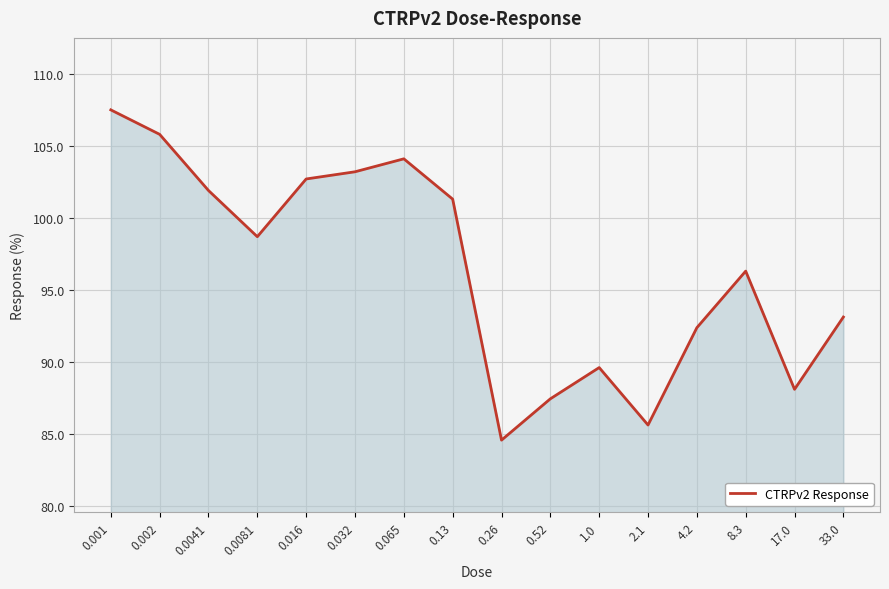

What is the change in value from 0.0081 to 1.0?

-9.1